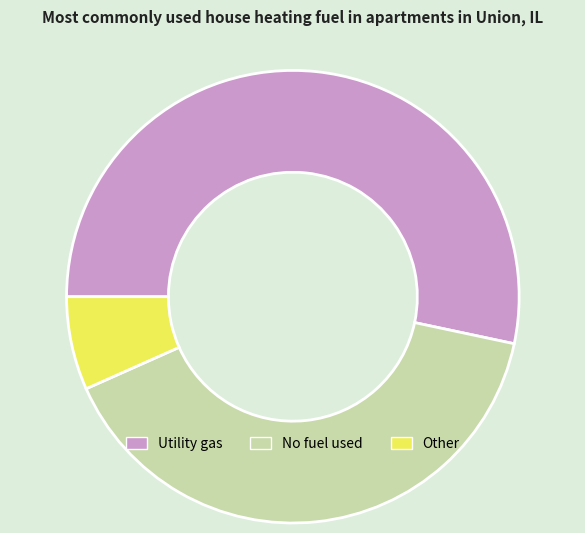

True or false: No fuel used accounts for 40% of the total.

True